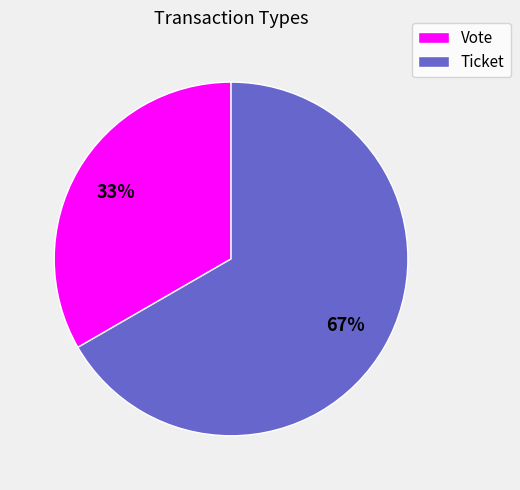

How many segments does this pie chart have?

2